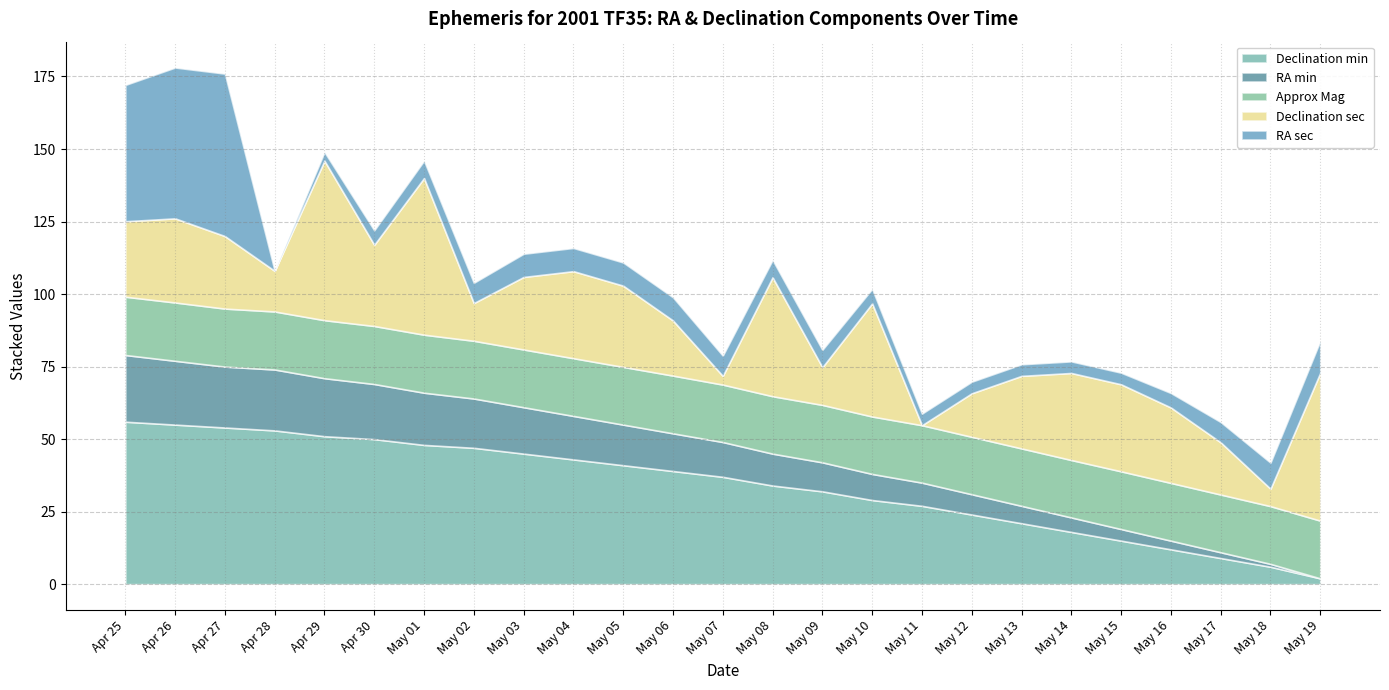

True or false: Approx Mag has more than 2 points higher than both neighbors.

False